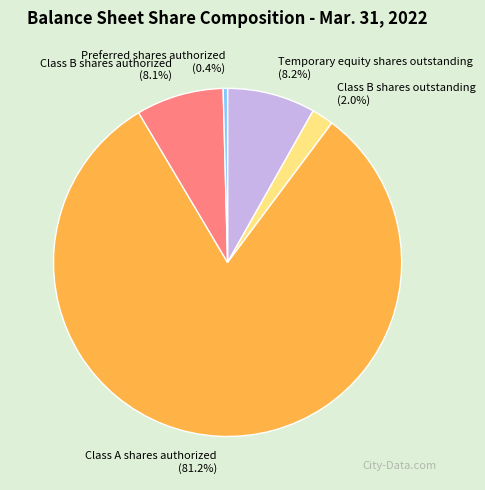

Which has a higher value, Class A shares authorized or Preferred shares authorized?

Class A shares authorized